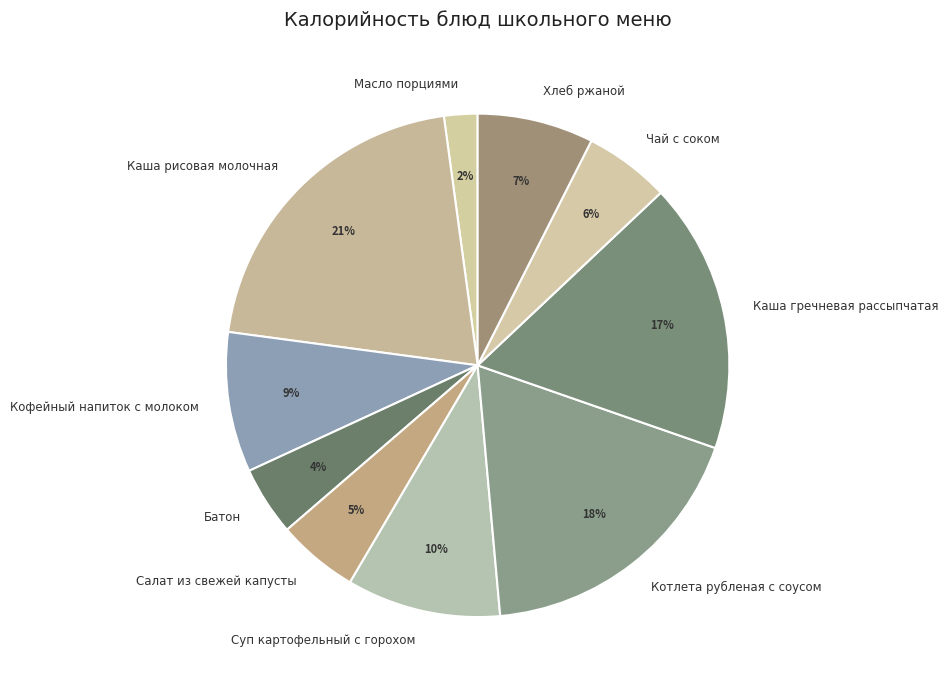

Is it true that Котлета рубленая с соусом is 9% of the pie?

False